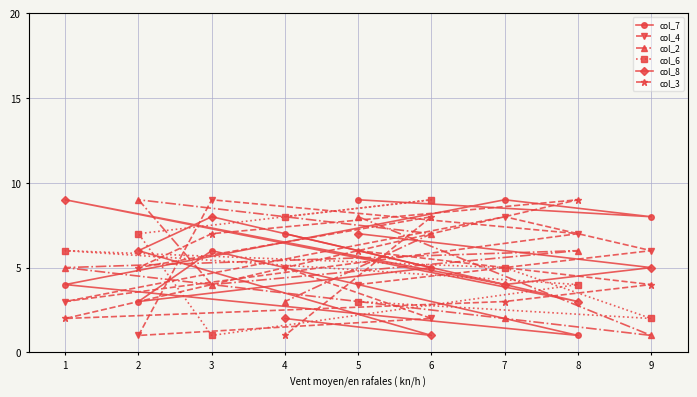

True or false: col_8 and col_6 intersect in this chart.

True